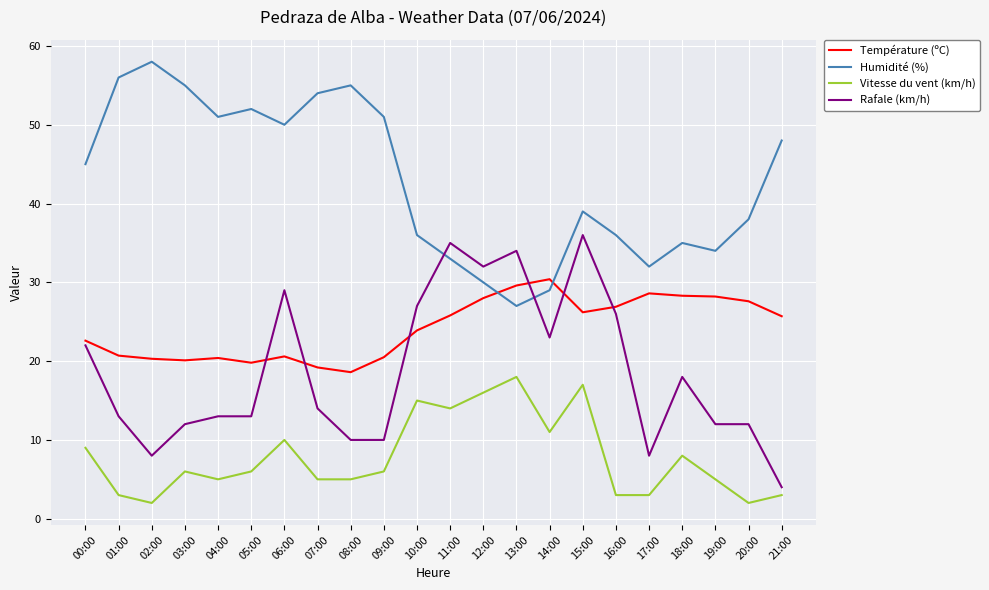

Which series has the largest range (max minus min)?

Rafale (km/h)